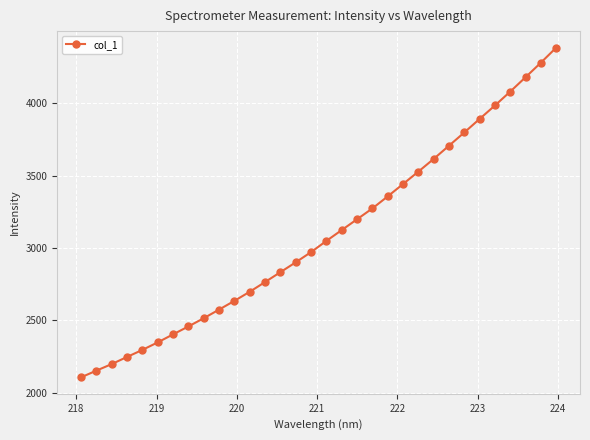

How many lines are shown in the chart?

1